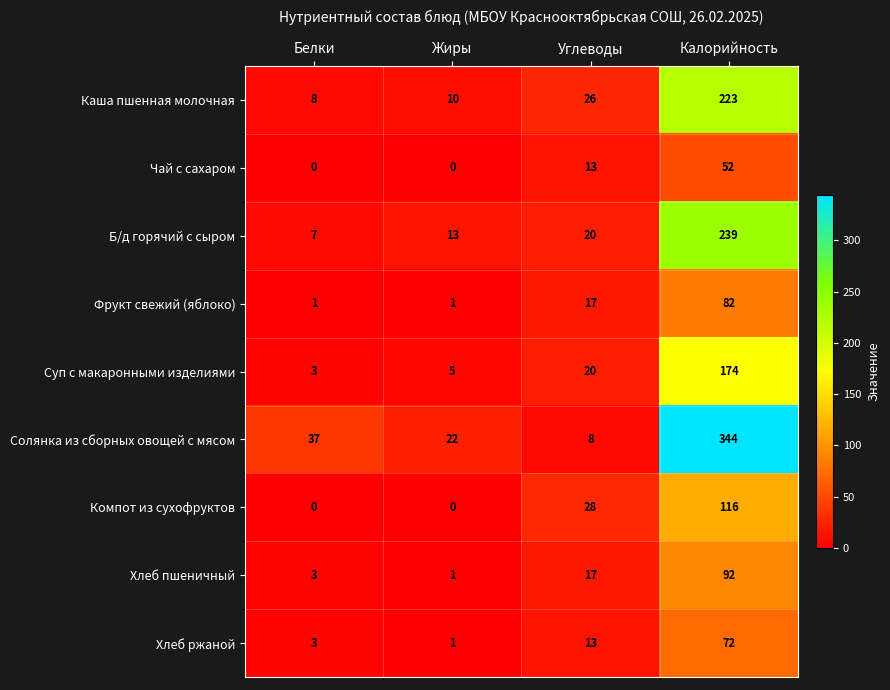

What is the highest value of the Фрукт свежий (яблоко) series?

82